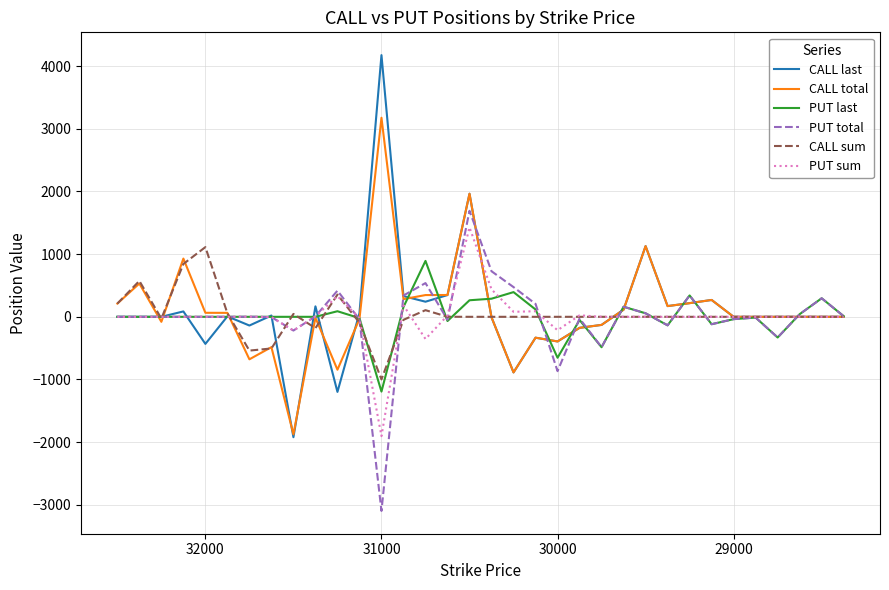

What is the value of the CALL total point at the 10th from the left?

-14